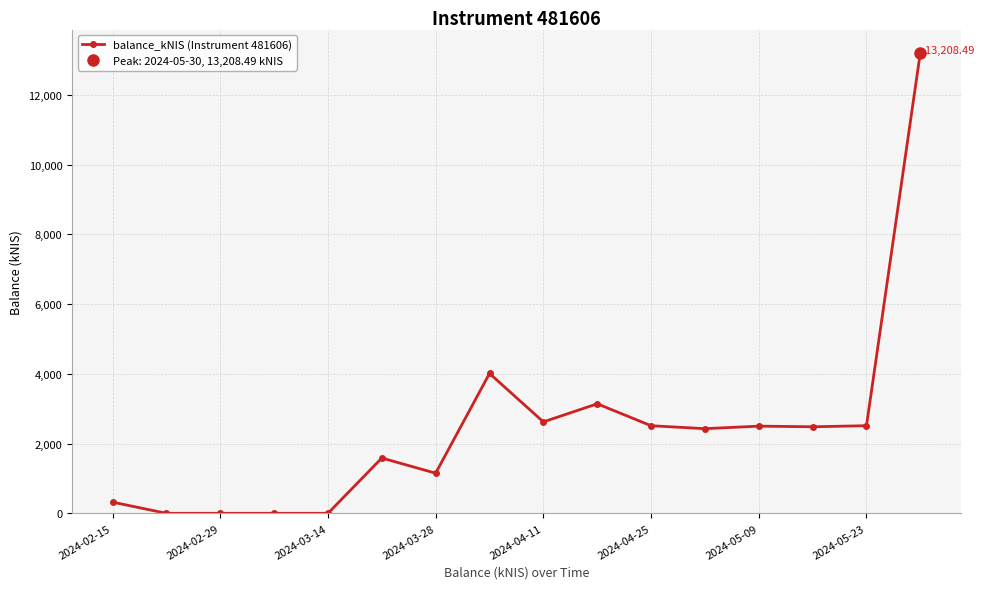

Is this an area chart (filled region under the line)?

No